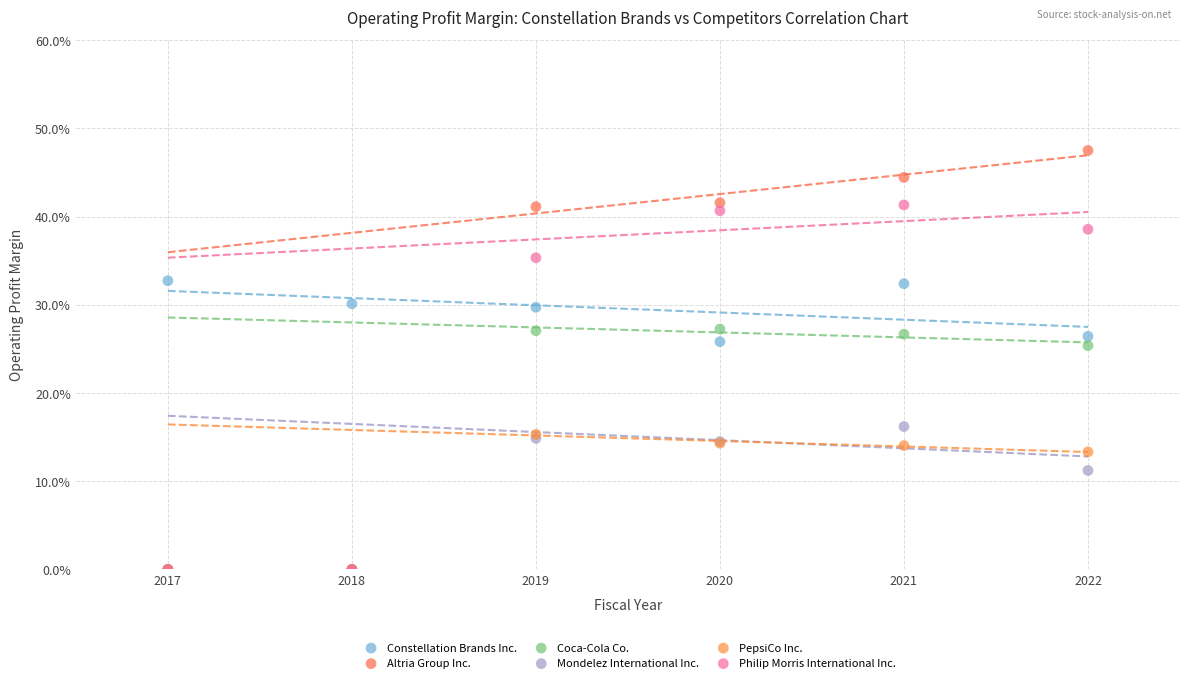

What are all the series names shown in the legend?

Constellation Brands Inc., Altria Group Inc., Coca-Cola Co., Mondelez International Inc., PepsiCo Inc., Philip Morris International Inc.